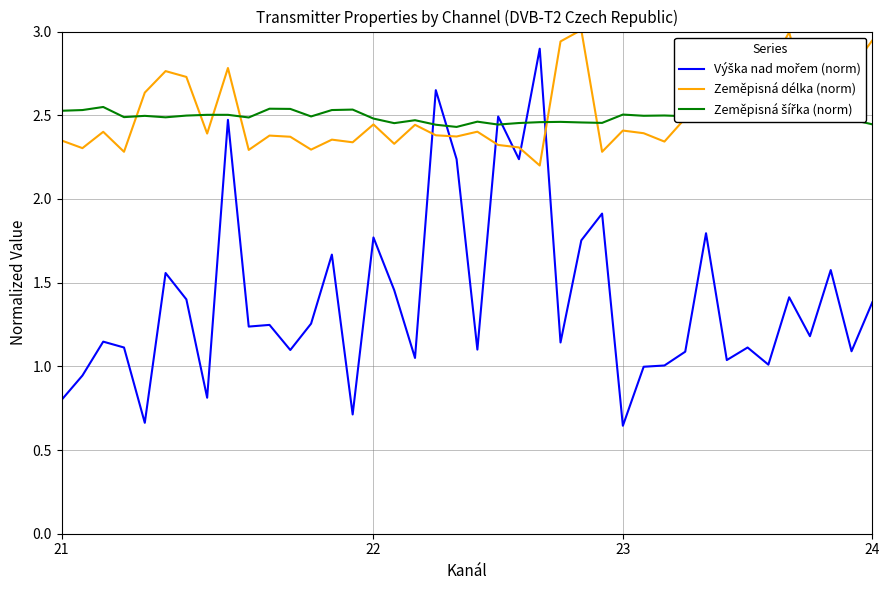

Does the chart have visible grid lines?

Yes